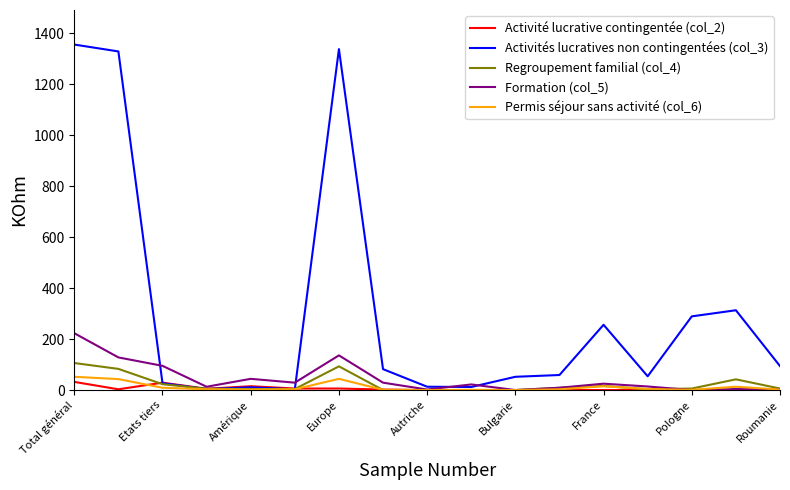

Which series has the largest total across all categories?

Activités lucratives non contingentées (col_3)